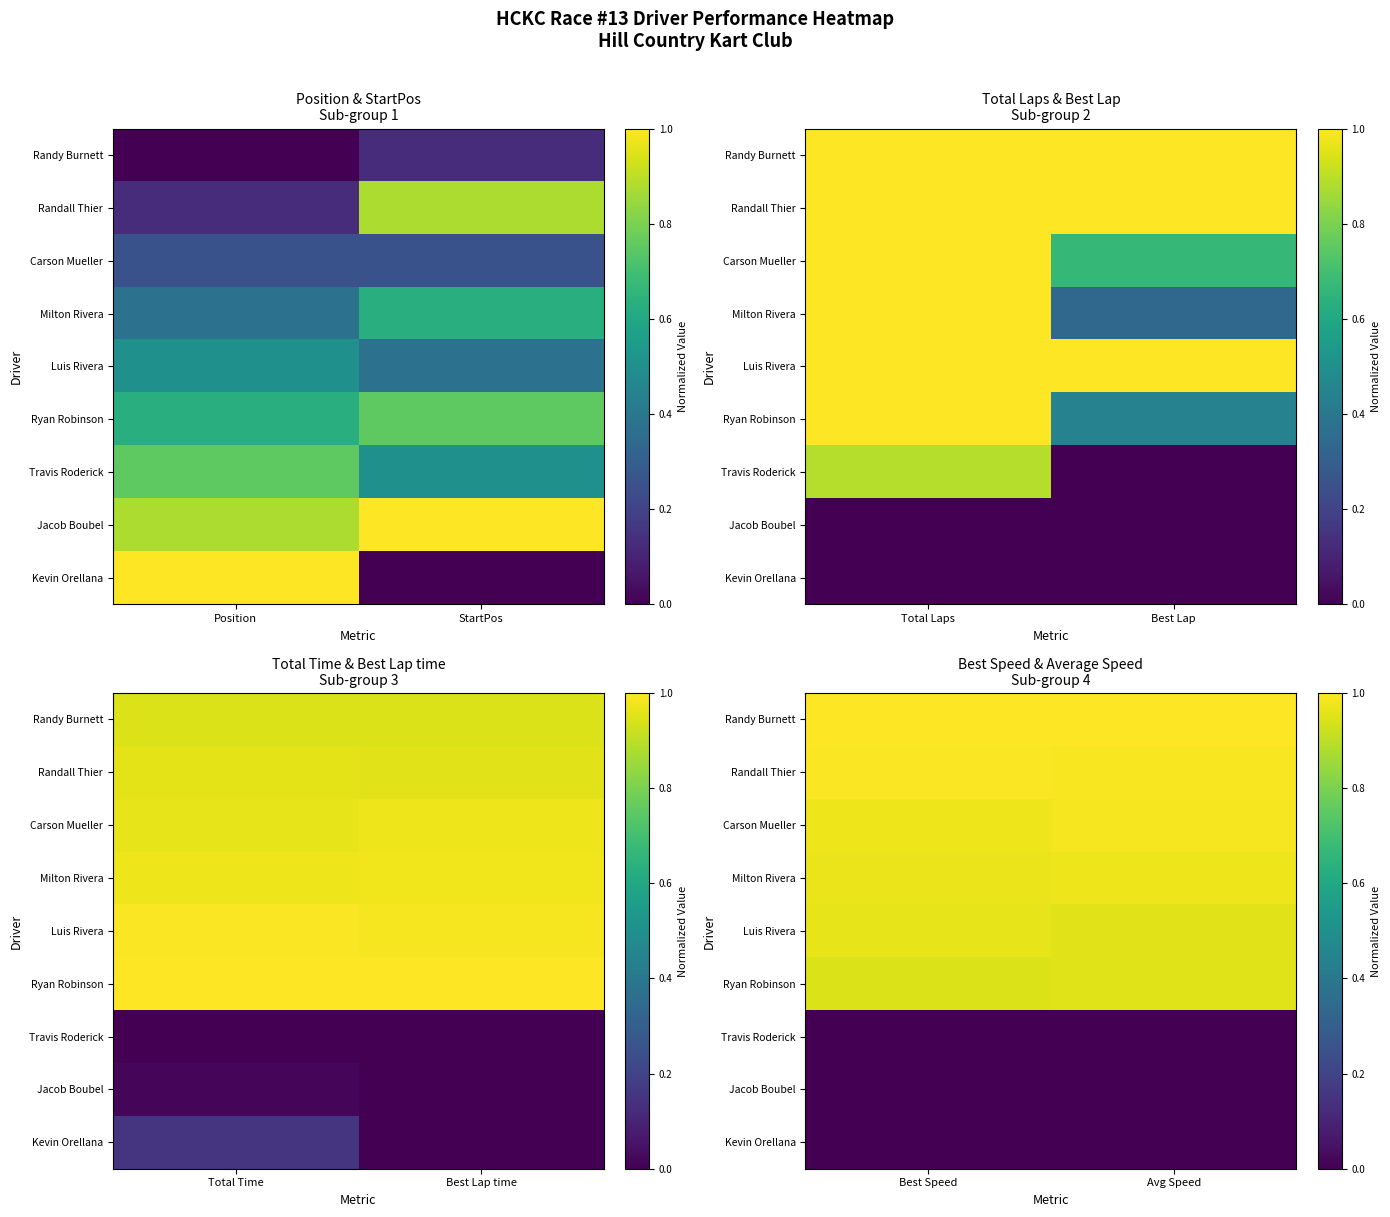

Which has a higher value, Best Speed or Avg Speed?

Best Speed